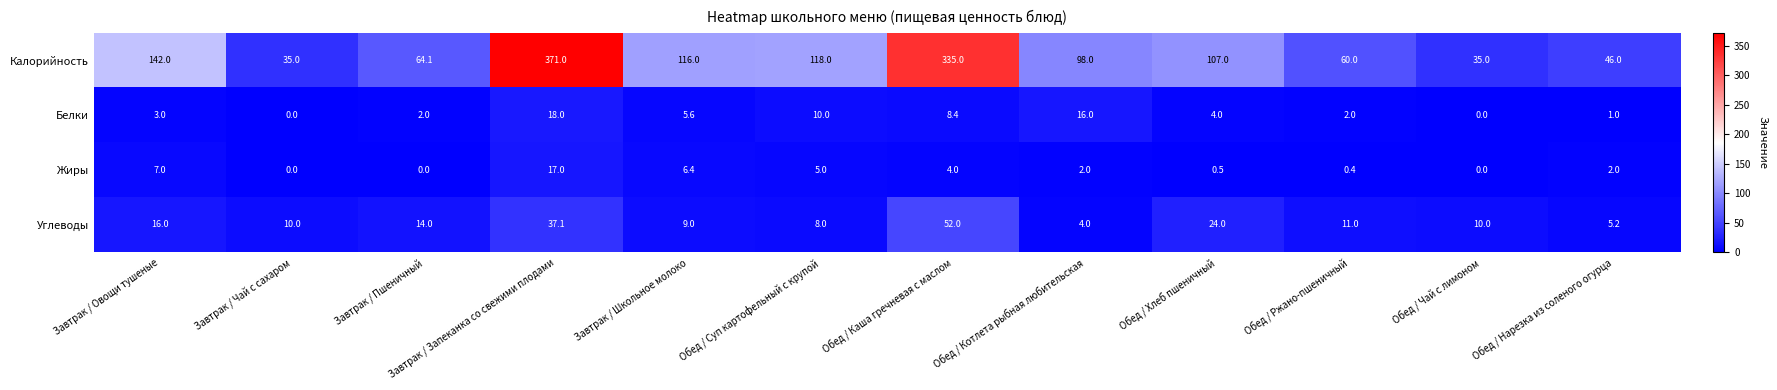

What is the difference between the second highest and second lowest values in the Жиры series?

7.0